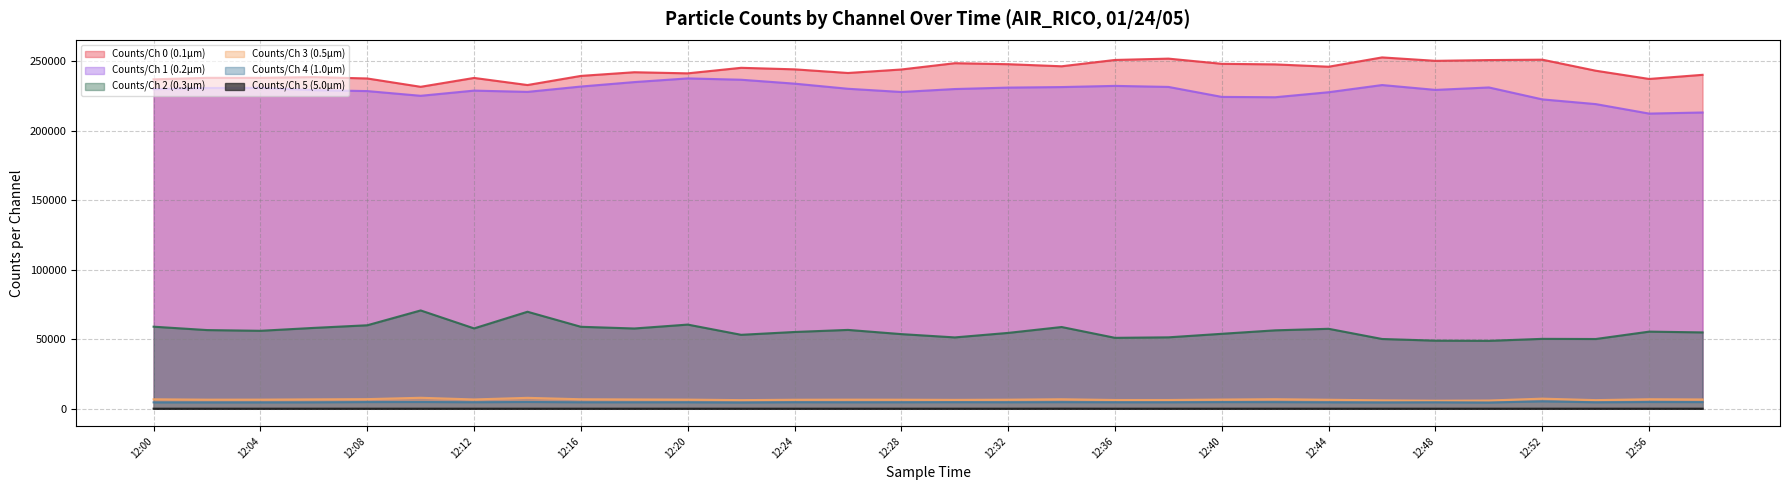

At which category does Counts/Ch 5 (5.0µm) reach its first local valley?

12:10